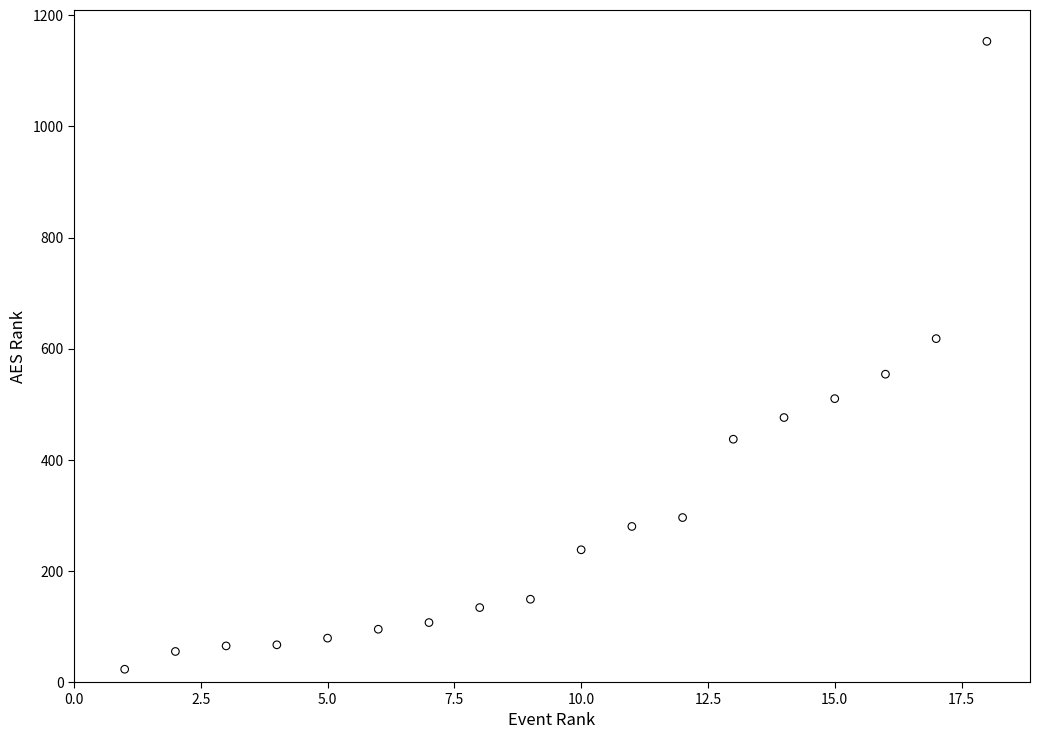

What is the range of Y values (max minus min)?

1130